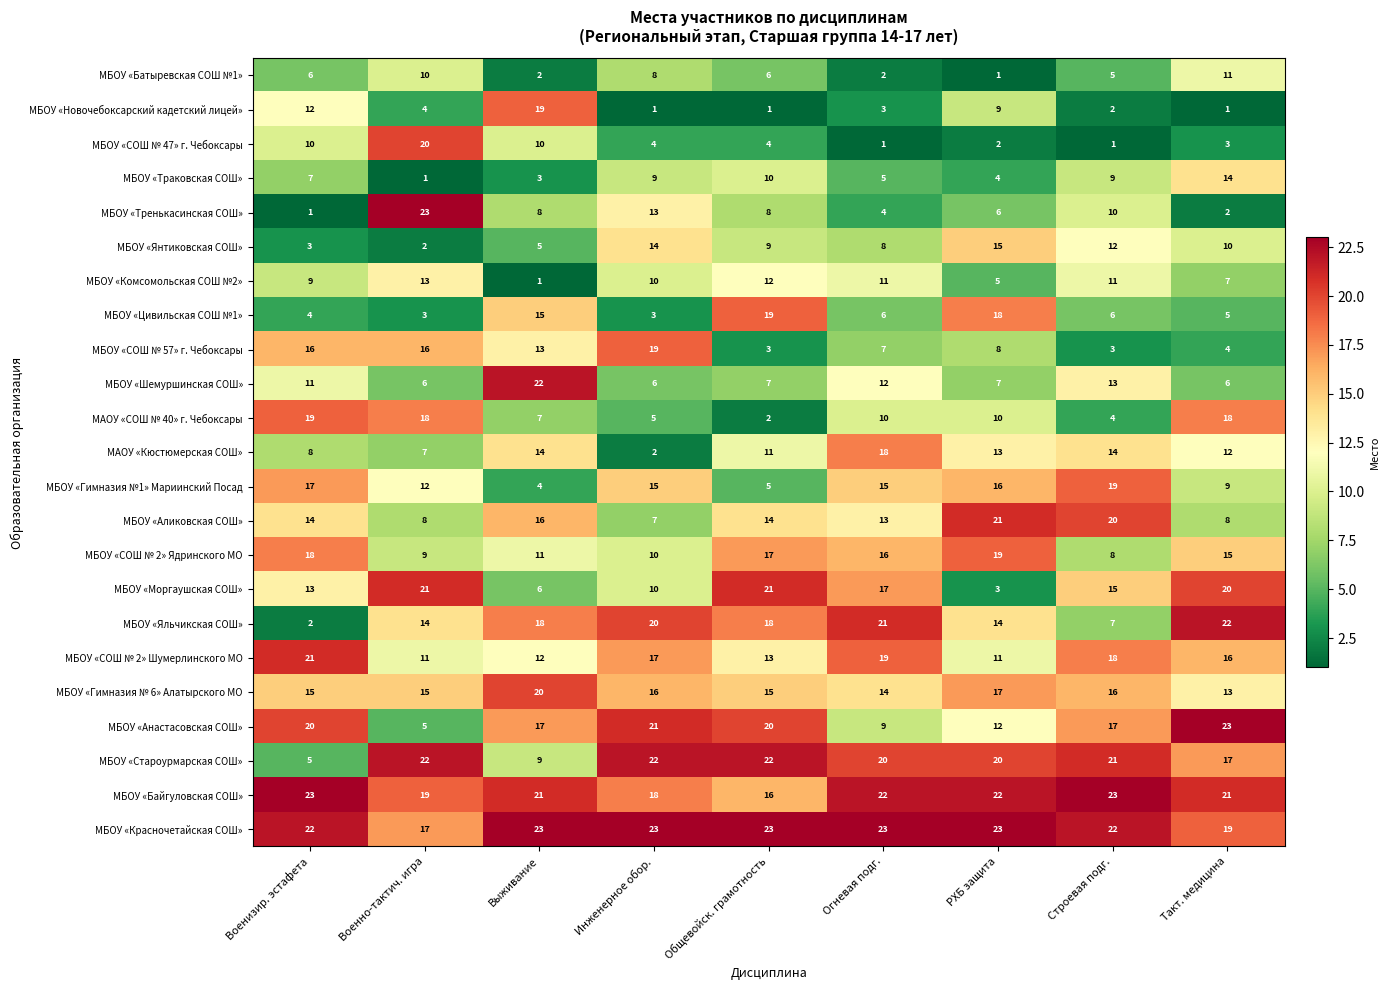

True or false: МБОУ «СОШ № 47» г. Чебоксары has a value of 4 at Общевойск. грамотность.

True